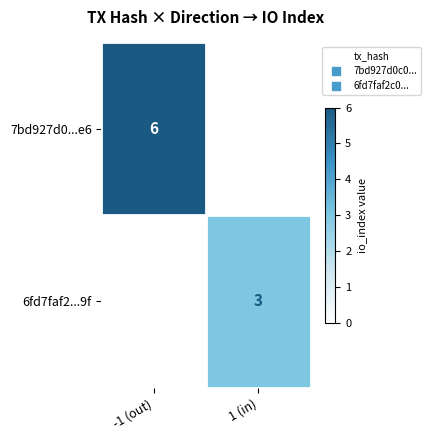

What is the sum of all 6fd7faf2...9f values?

3